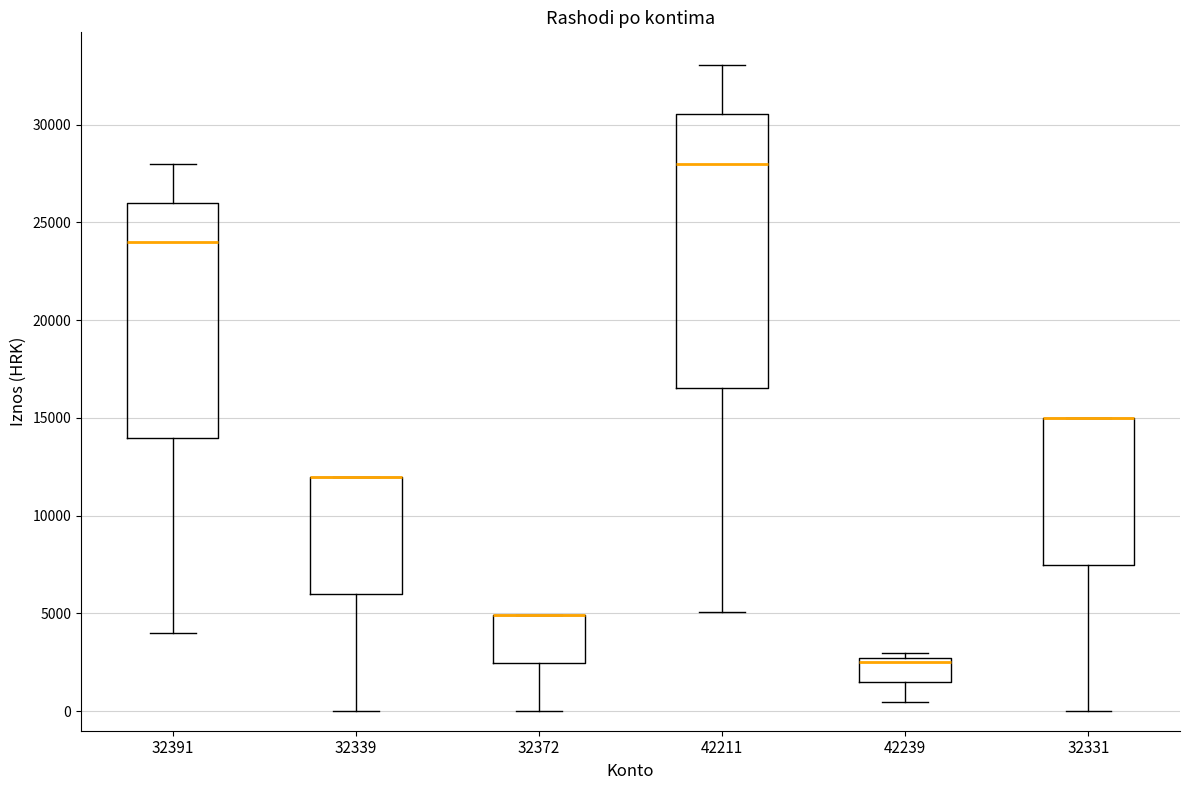

Which box is the tallest, from its lower edge to its upper edge?

42211